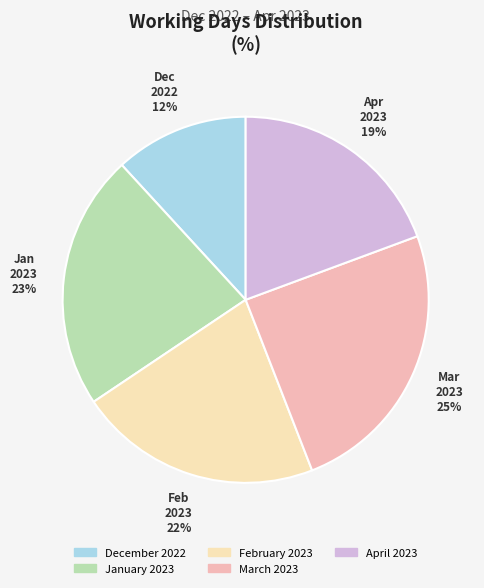

How many segments does this pie chart have?

5